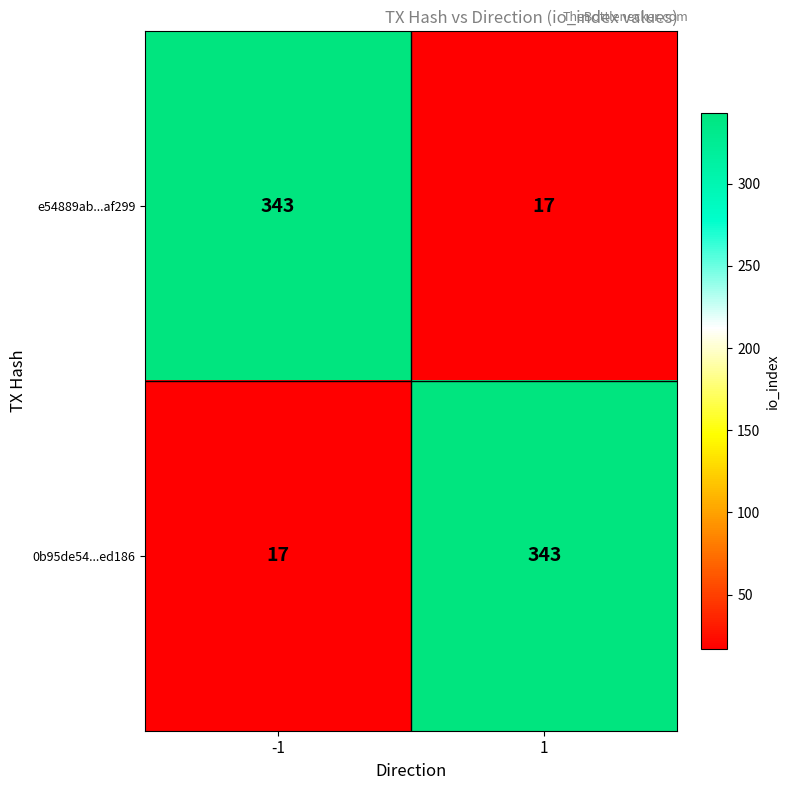

Reading left to right, what are all the values shown in this chart?

e54889ab...af299: -1=343	1=17
0b95de54...ed186: -1=17	1=343